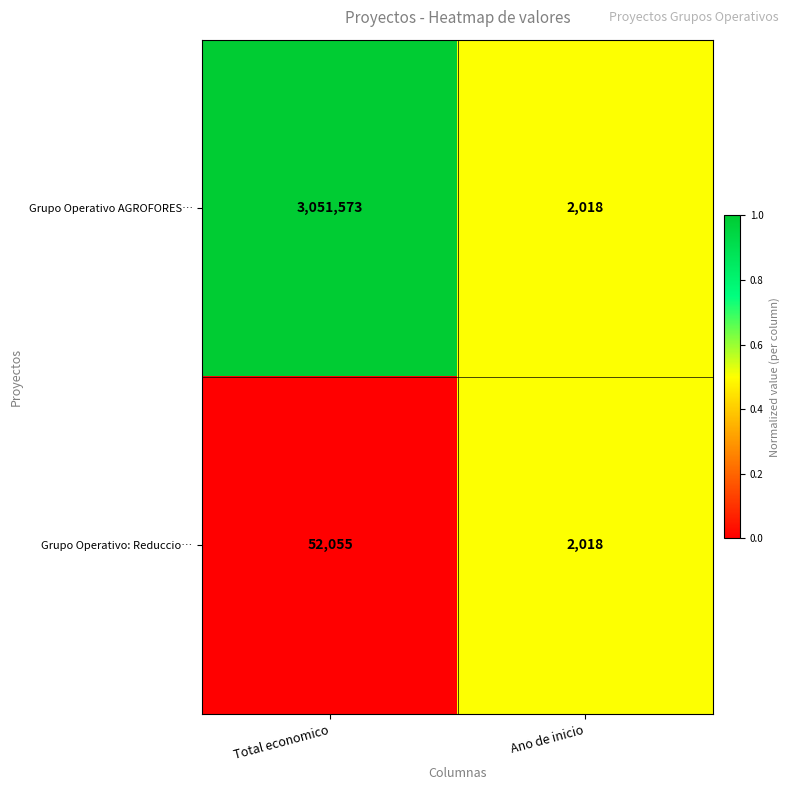

Between Total economico and Ano de inicio, which series saw the biggest shift?

Grupo Operativo AGROFORES…